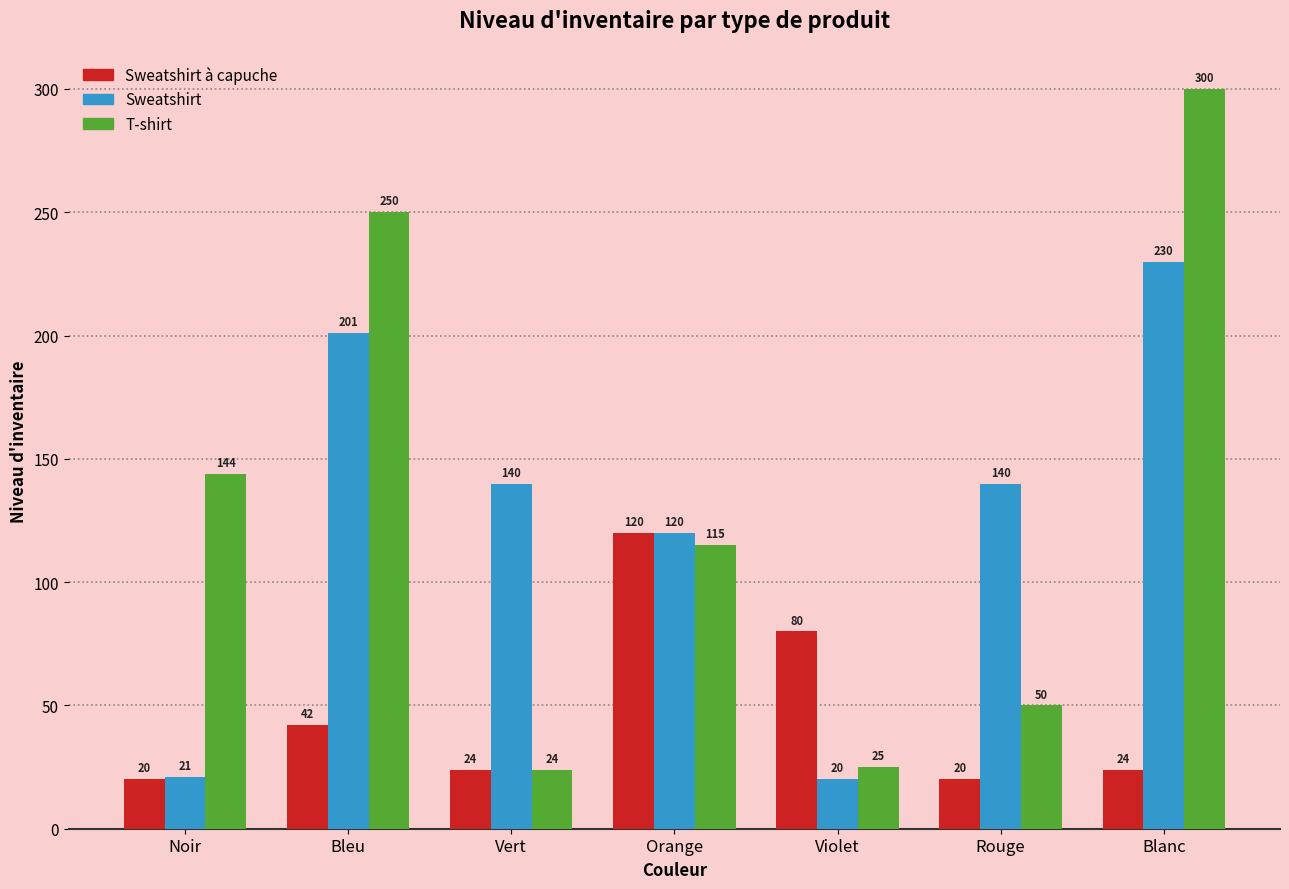

Reading left to right, extract all data points from this chart.

Sweatshirt à capuche: 20	42	24	120	80	20	24
Sweatshirt: 21	201	140	120	20	140	230
T-shirt: 144	250	24	115	25	50	300